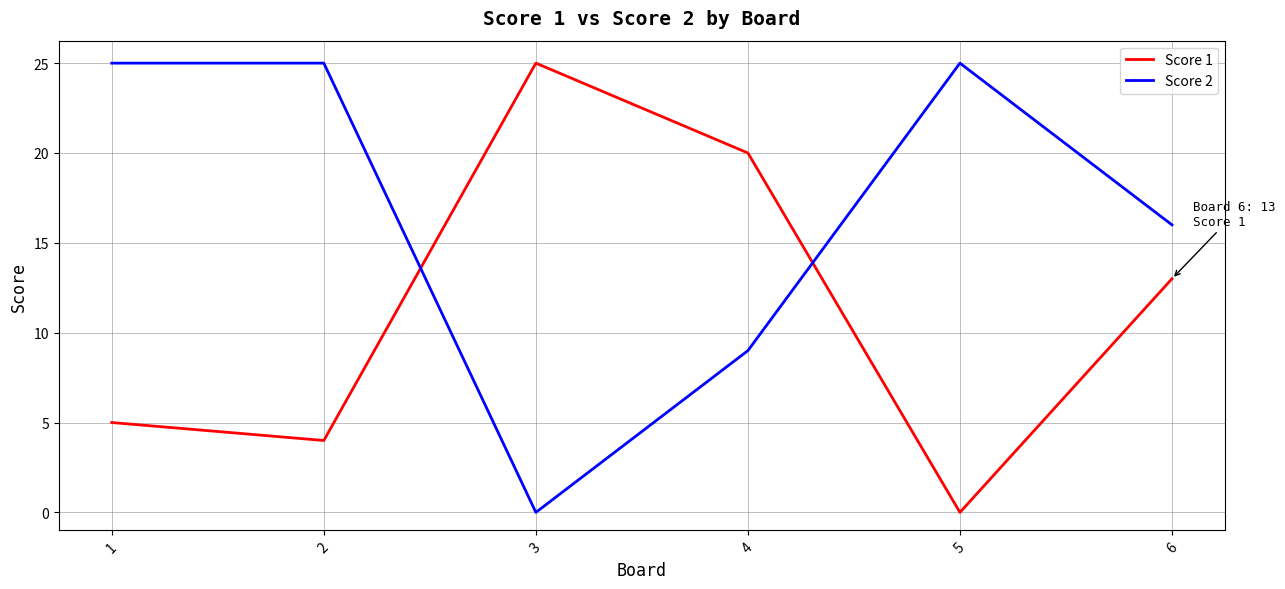

Which category has the lowest value in the Score 2 series?

3